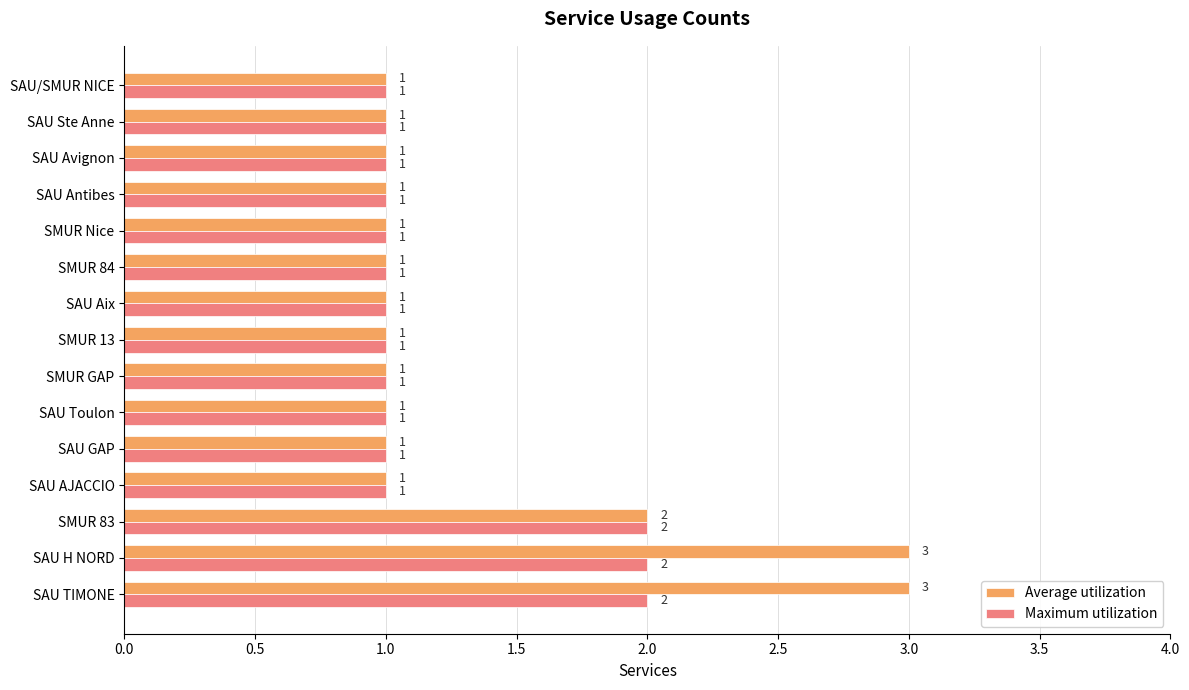

Rank the series by their maximum value, from lowest to highest.

Maximum utilization, Average utilization